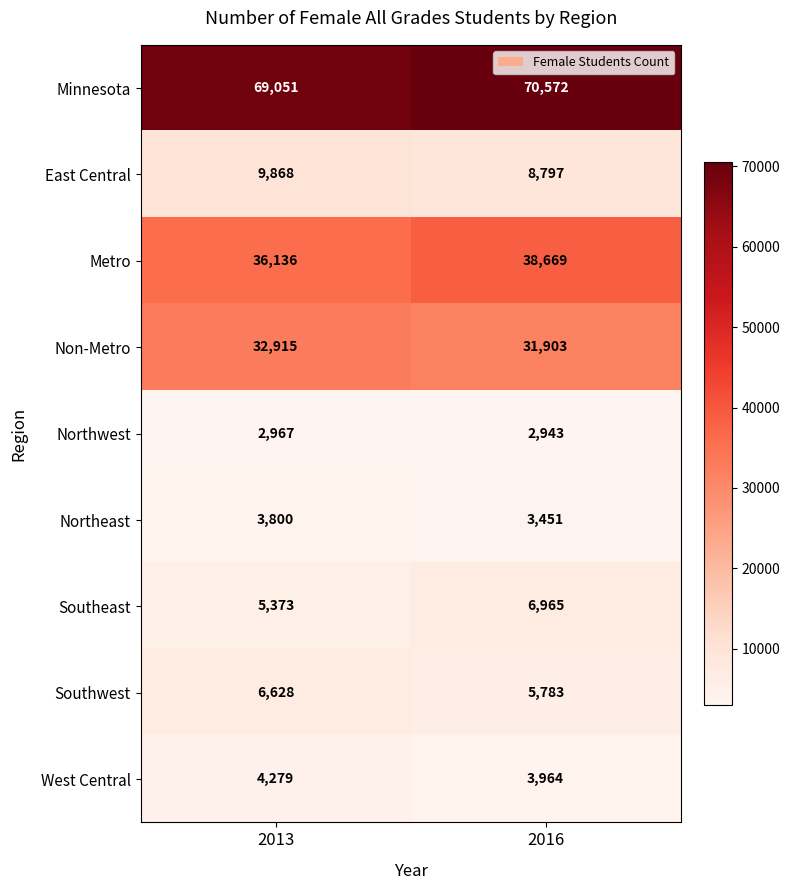

Rank the series at 2016 from lowest to highest value.

Northwest, Northeast, West Central, Southwest, Southeast, East Central, Non-Metro, Metro, Minnesota